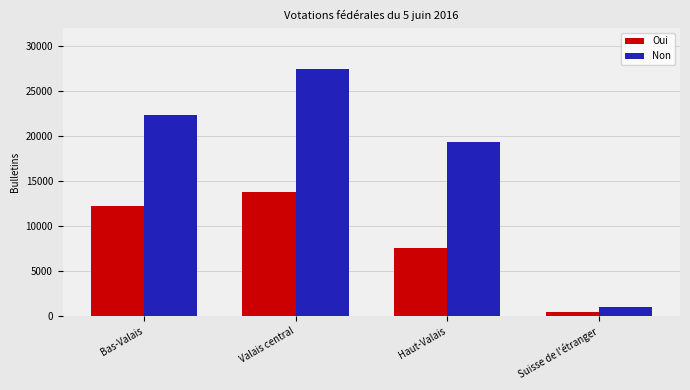

Reading left to right, what are all the values shown in this chart?

Oui: Bas-Valais=12168	Valais central=13765	Haut-Valais=7561	Suisse de l'étranger=464
Non: Bas-Valais=22324	Valais central=27429	Haut-Valais=19315	Suisse de l'étranger=1044